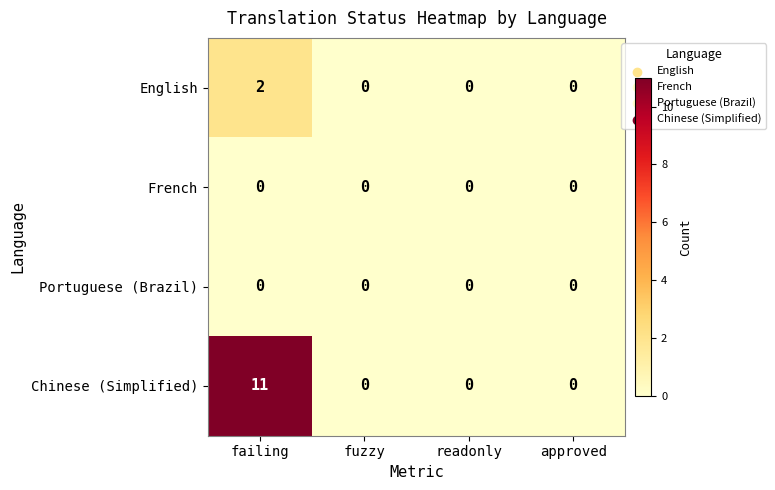

How many series are shown in this chart?

4